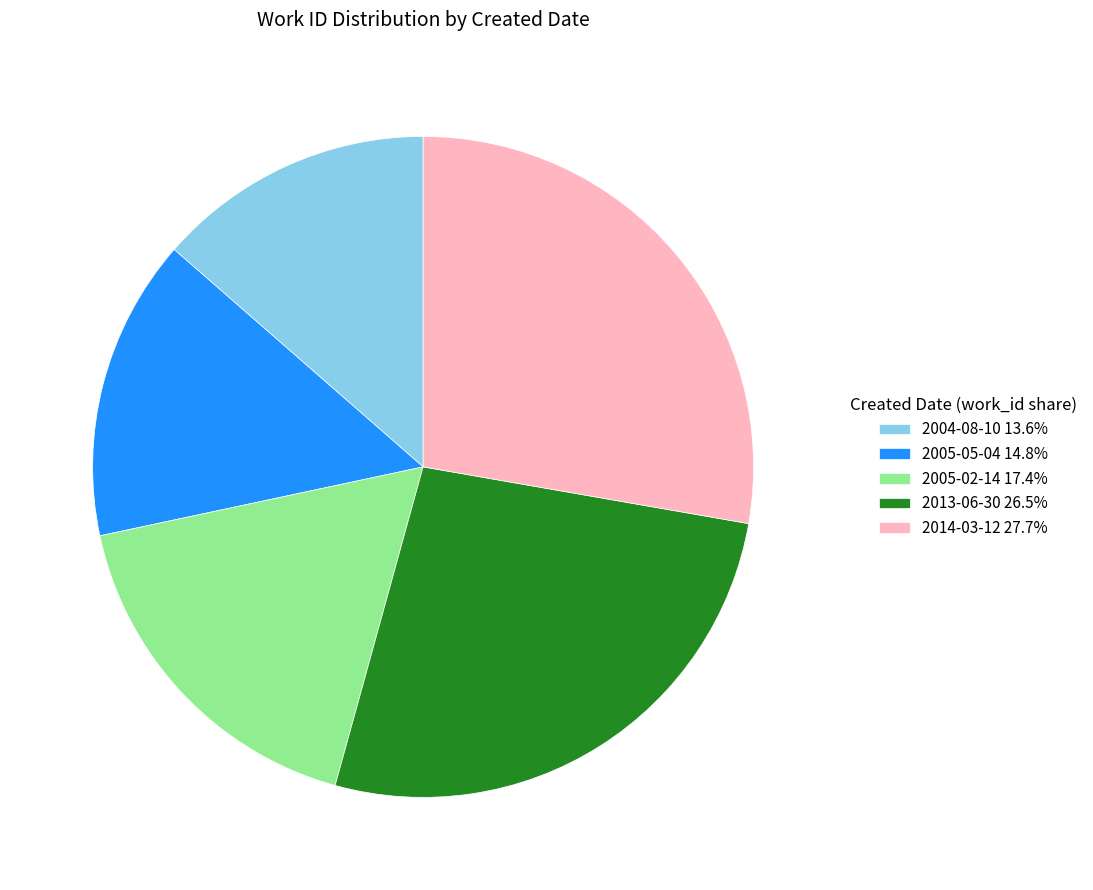

What is the smallest slice in the pie chart?

2004-08-10